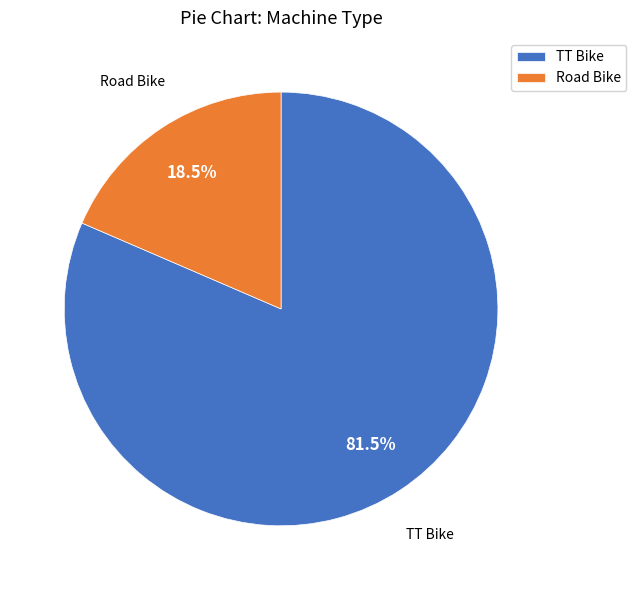

Which category has the biggest portion of the pie?

TT Bike